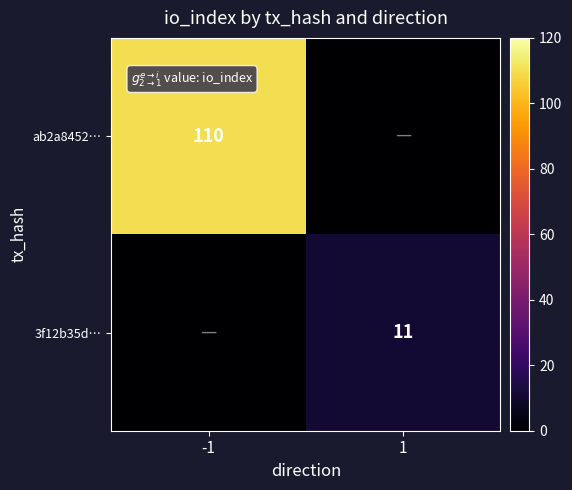

The ab2a8452… series shows 183 at -1. True or false?

False